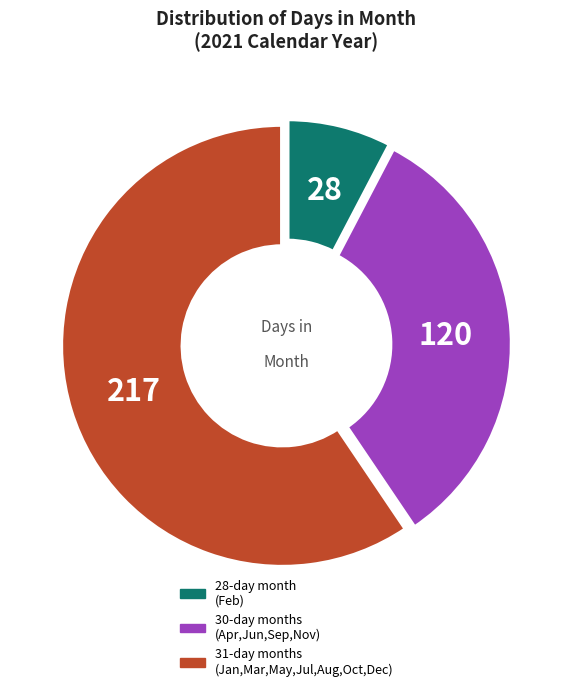

Is there a majority slice in this chart?

Yes